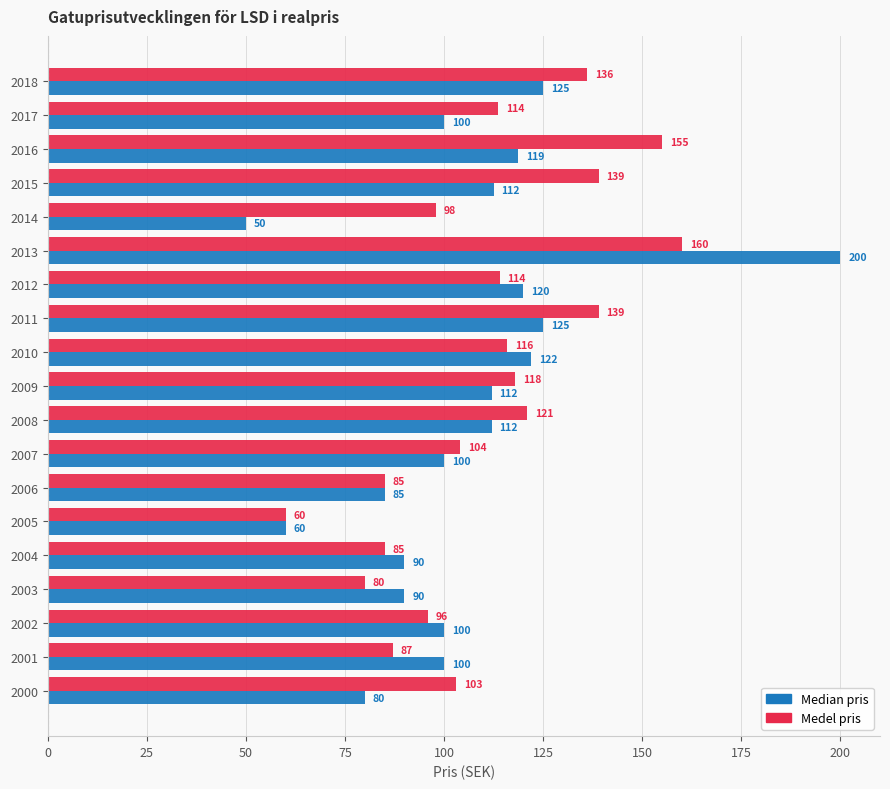

Is it true that Median pris equals 151.2 at 2015?

False